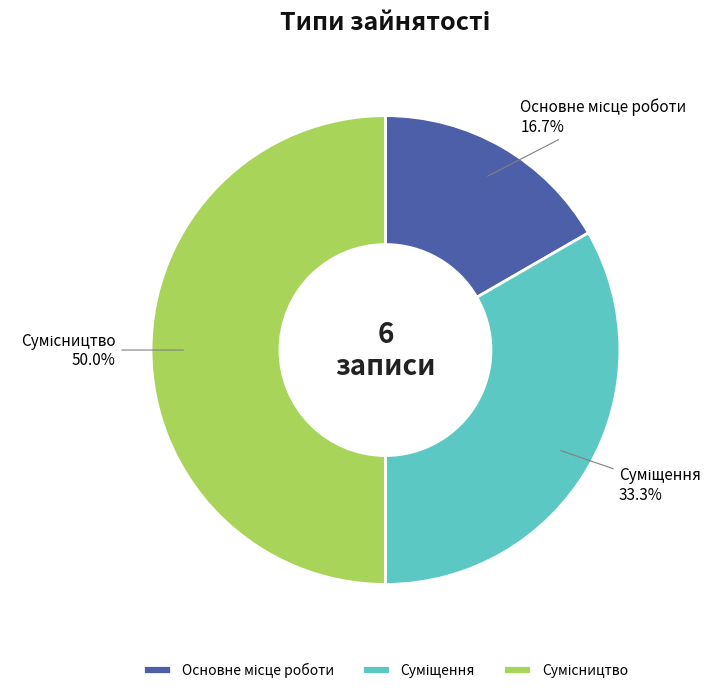

What is the smallest slice in the pie chart?

Основне місце роботи